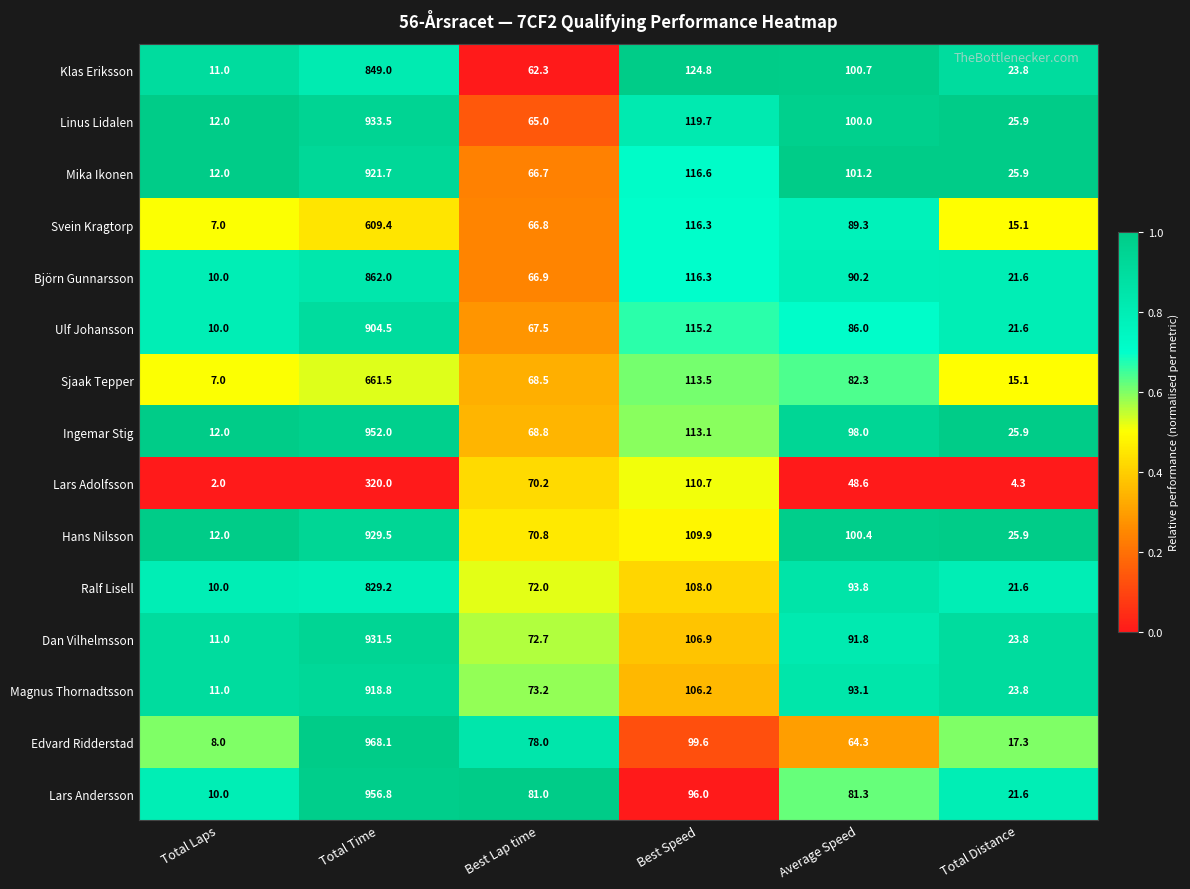

What is the difference between the maximum and second lowest values in the Ingemar Stig series?

926.1